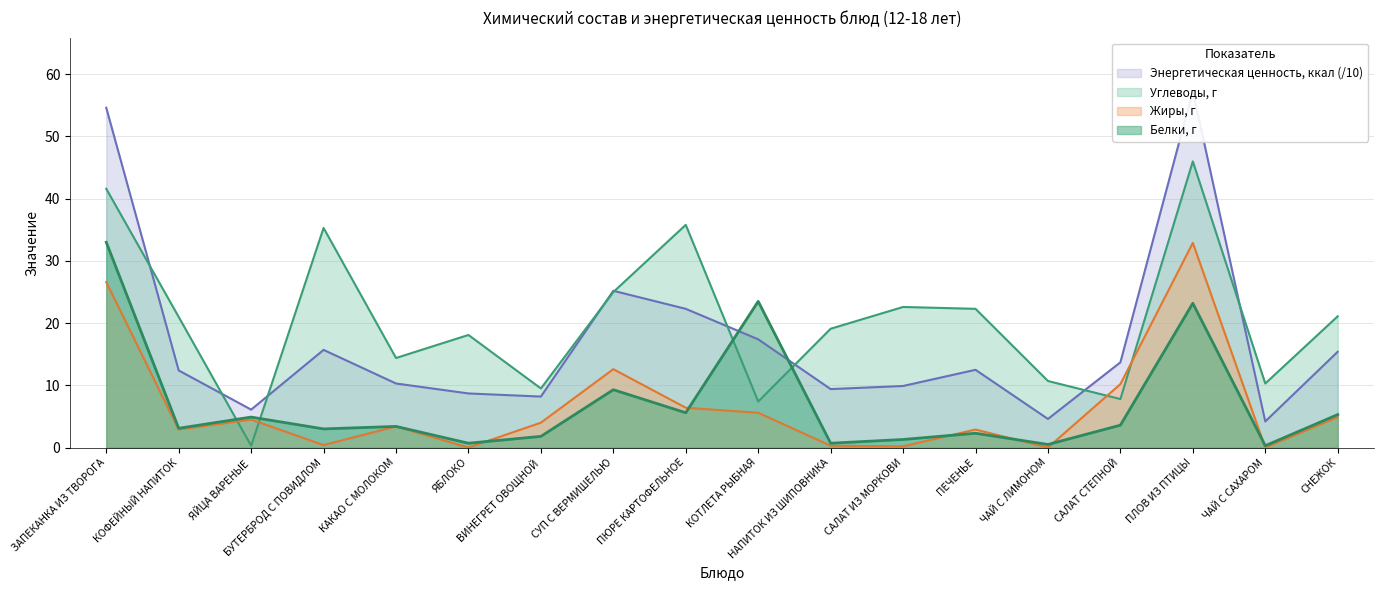

Where is the first local minimum for Углеводы, г?

ЯЙЦА ВАРЕНЫЕ